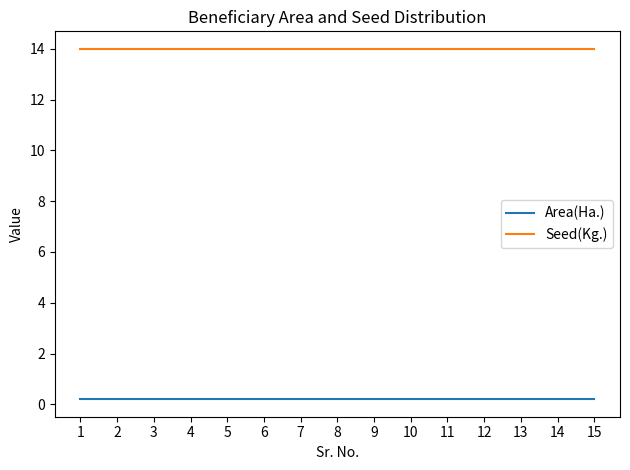

What value does the Area(Ha.) series have at 4?

0.2